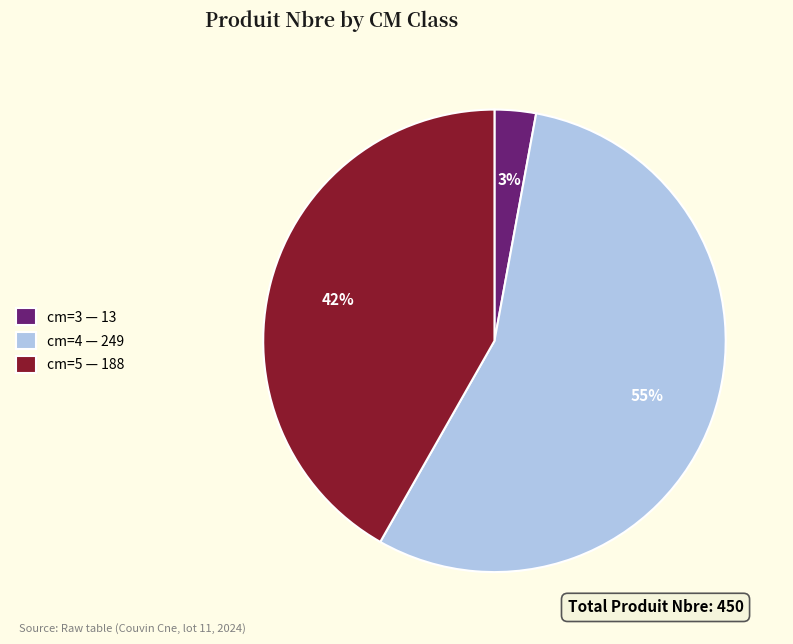

To the nearest percent, what is the difference between the cm=3 and cm=4 slice percentages?

52%